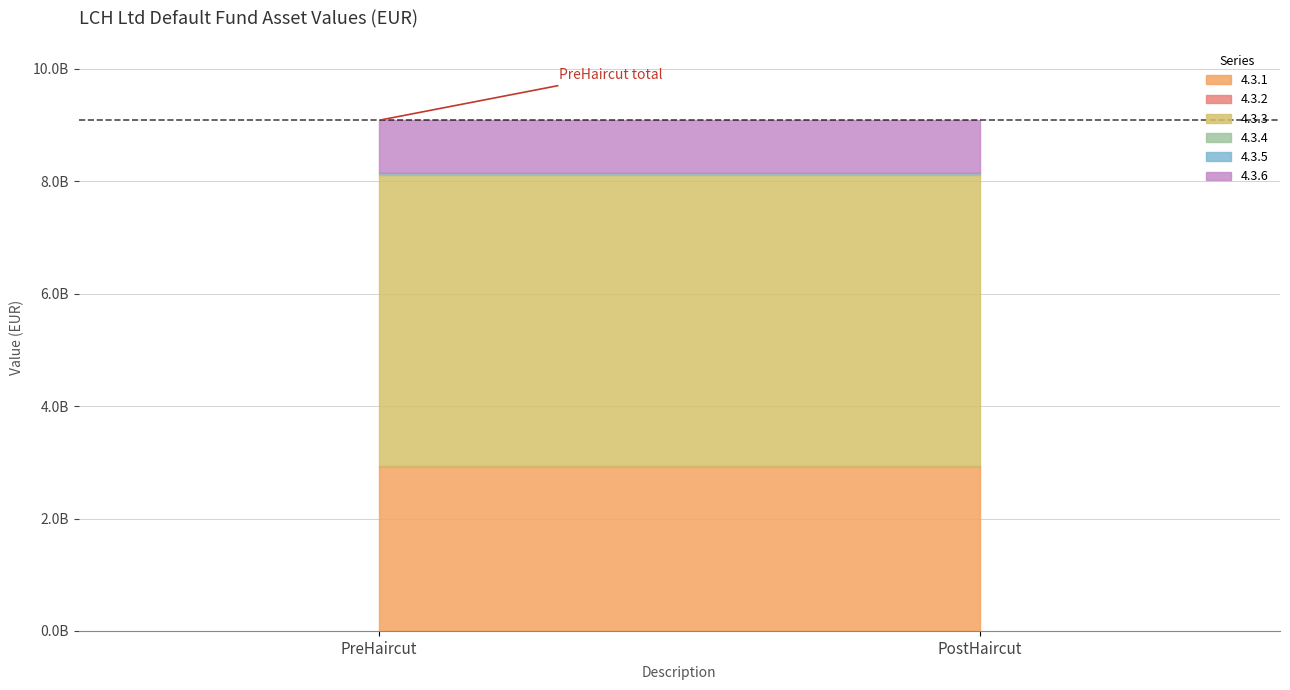

What are all the series names shown in the legend?

4.3.1, 4.3.2, 4.3.3, 4.3.4, 4.3.5, 4.3.6